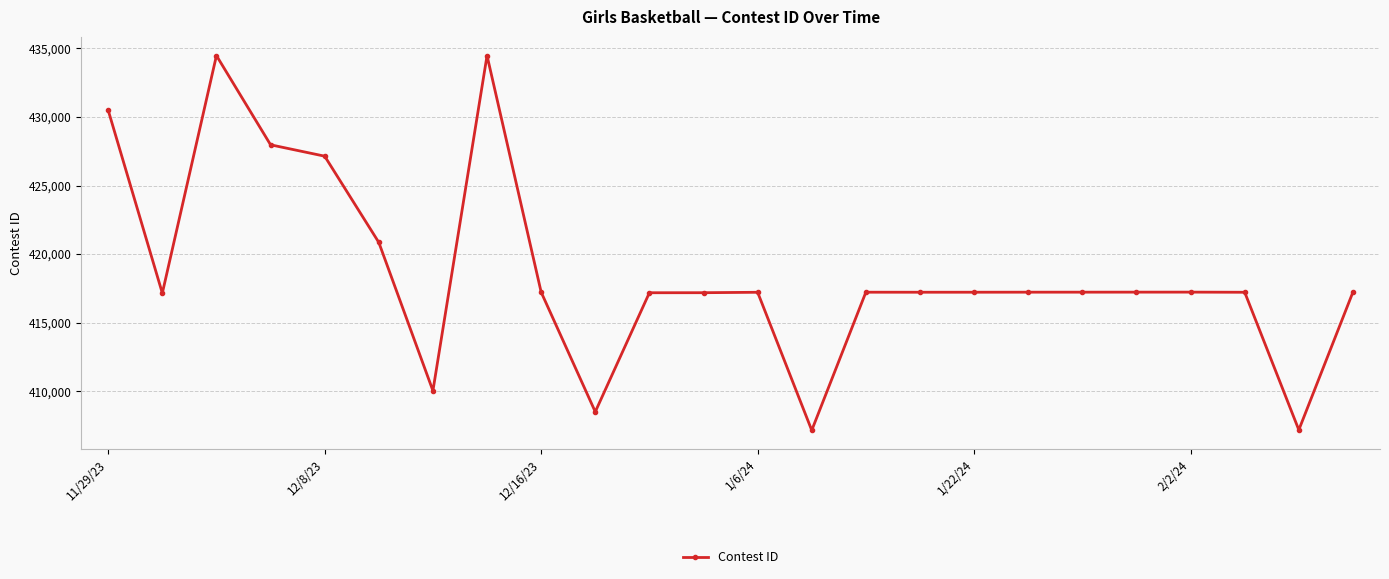

What is the value of the 21st point from the left?

417224